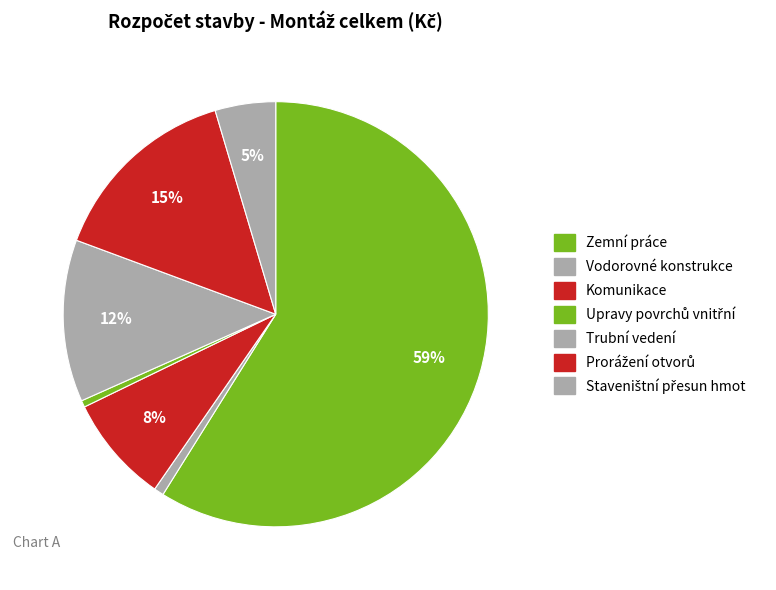

To the nearest percent, what is the average slice percentage?

14%